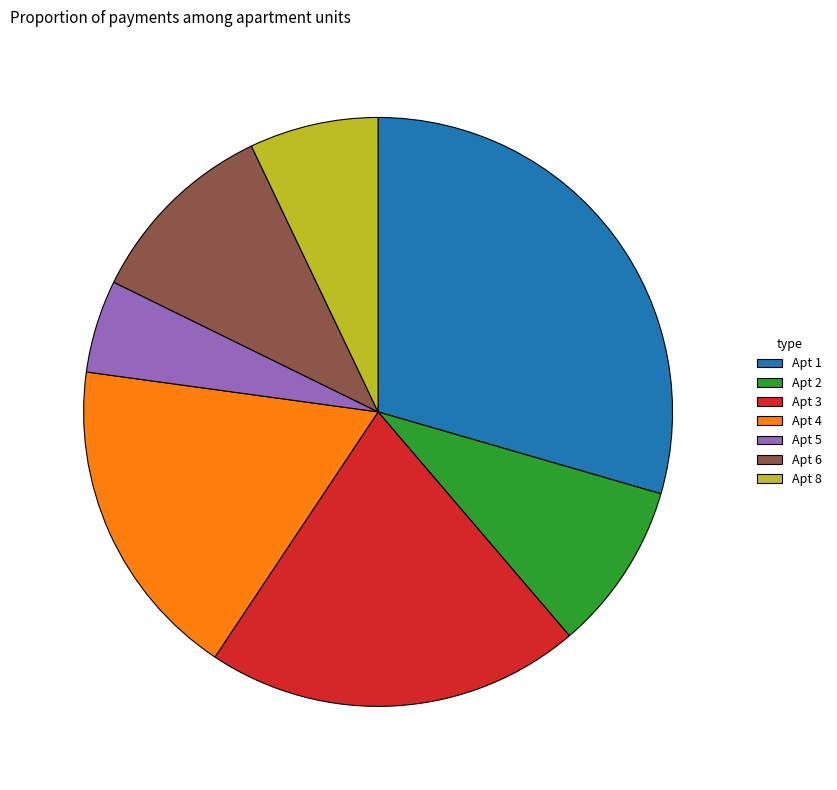

Count the number of slices in the pie.

7